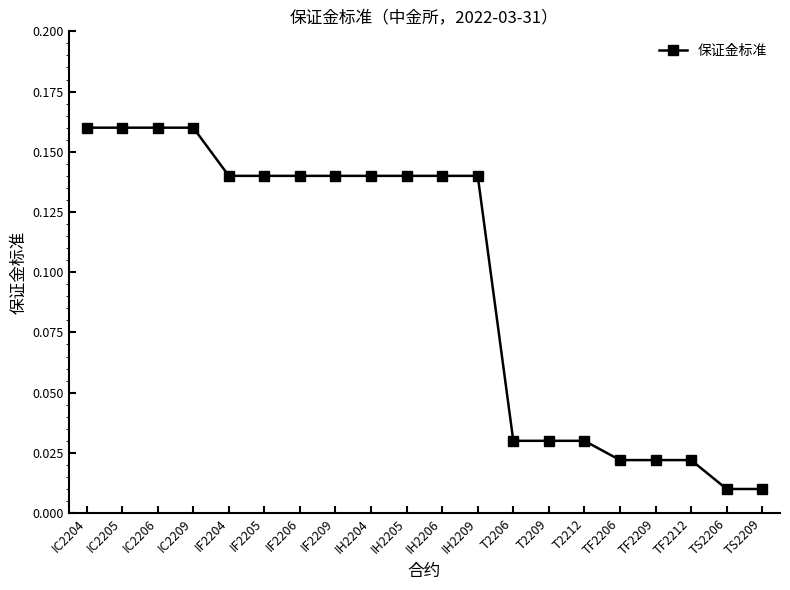

How many lines are shown in the chart?

1